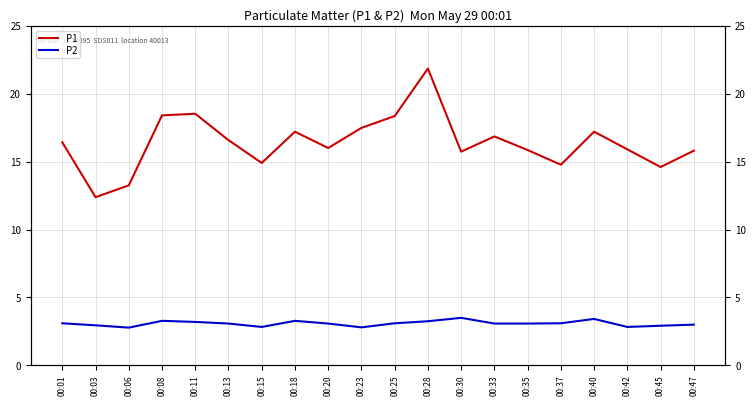

How many lines are shown in the chart?

2